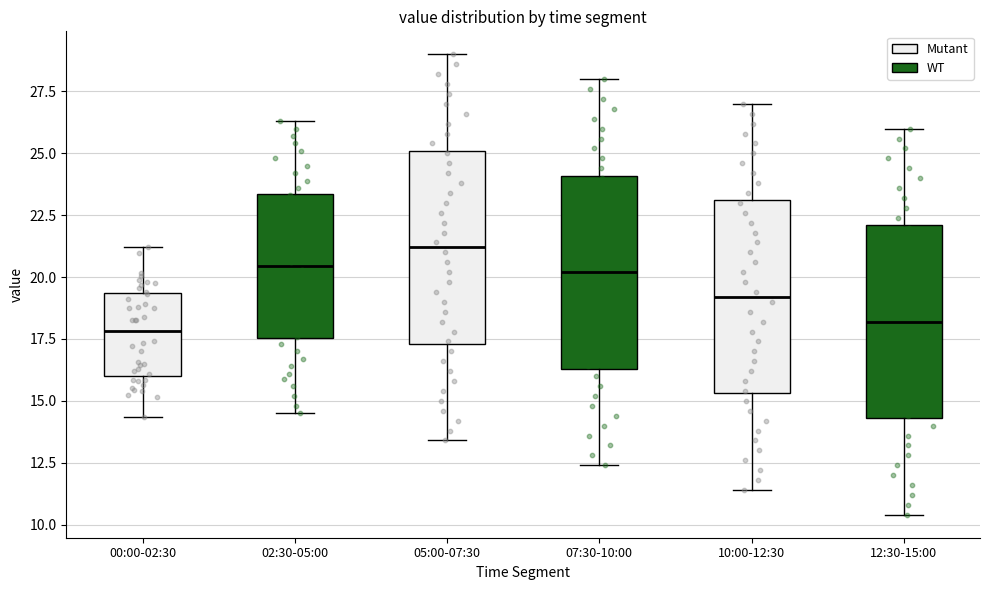

Where does the median line of the box for 12:30-15:00 sit on the y-axis? The values are not printed on the chart, so give them approximately, as read against the axis.

18.0